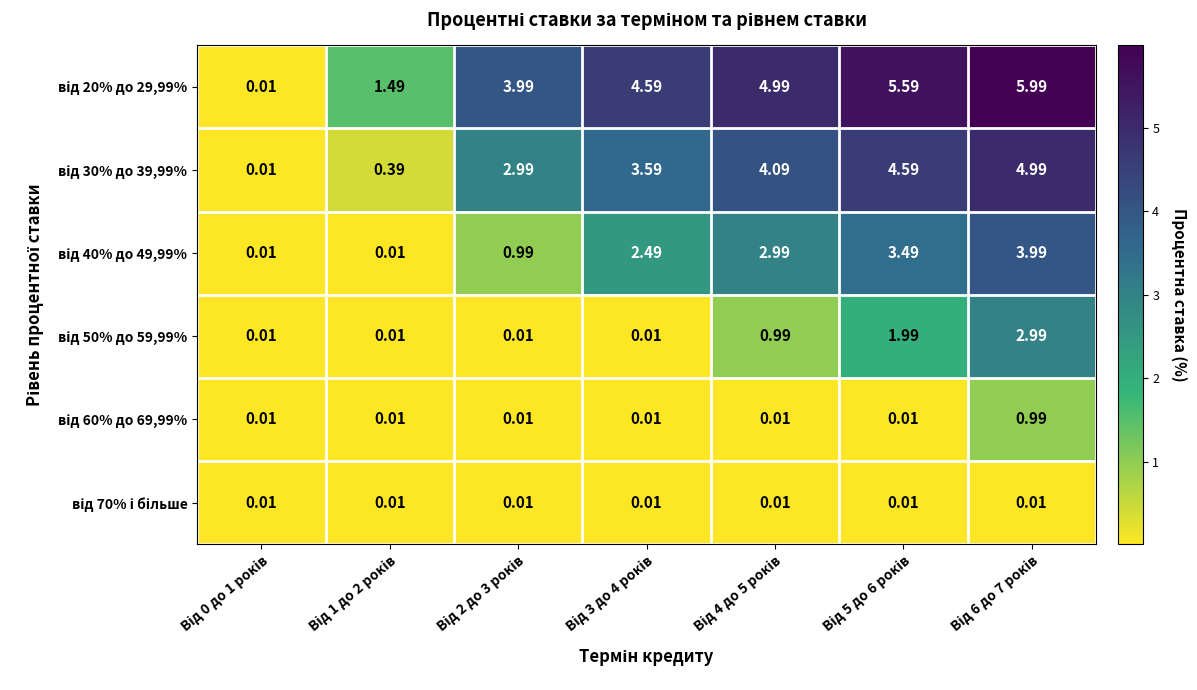

At Від 5 до 6 років, list the series in order from smallest to largest.

від 60% до 69,99%, від 70% і більше, від 50% до 59,99%, від 40% до 49,99%, від 30% до 39,99%, від 20% до 29,99%